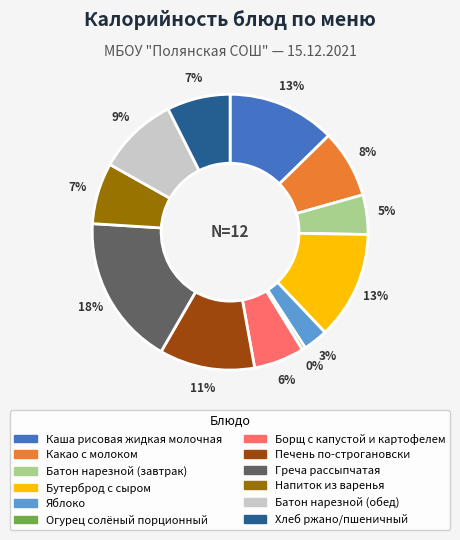

What is the largest slice in the pie chart?

Греча рассыпчатая